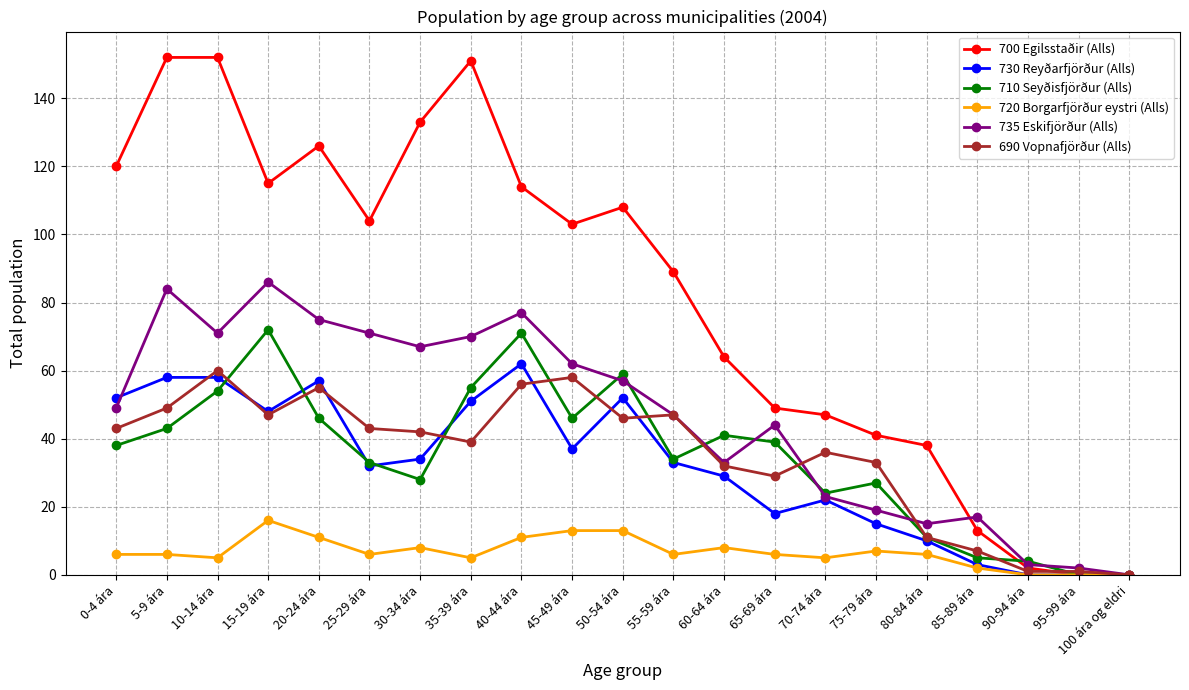

Where is the first local maximum for 710 Seyðisfjörður (Alls)?

15-19 ára